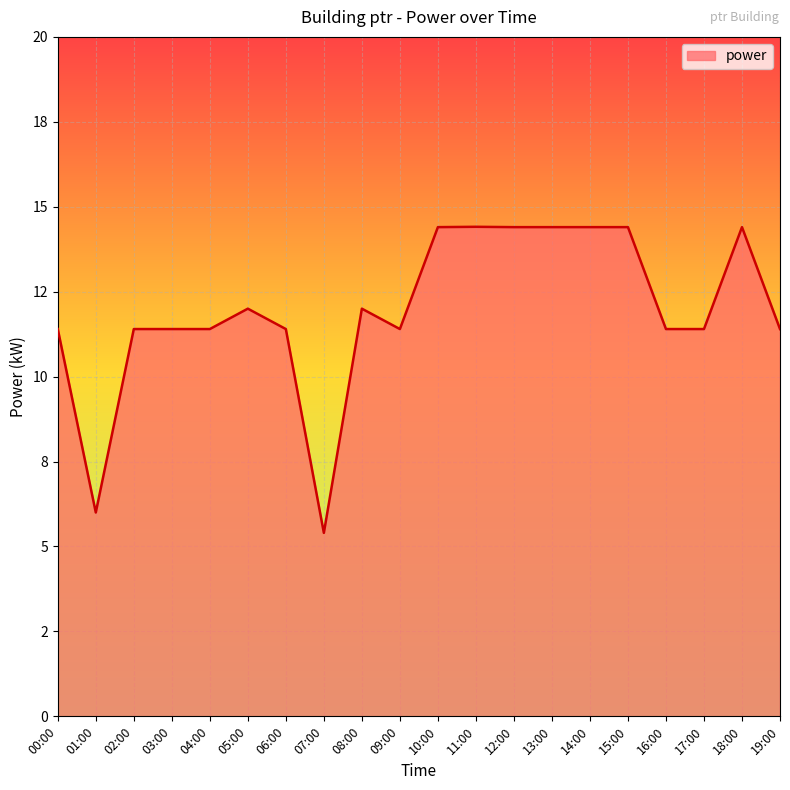

What is the value of the 13th point from the left?

14.4